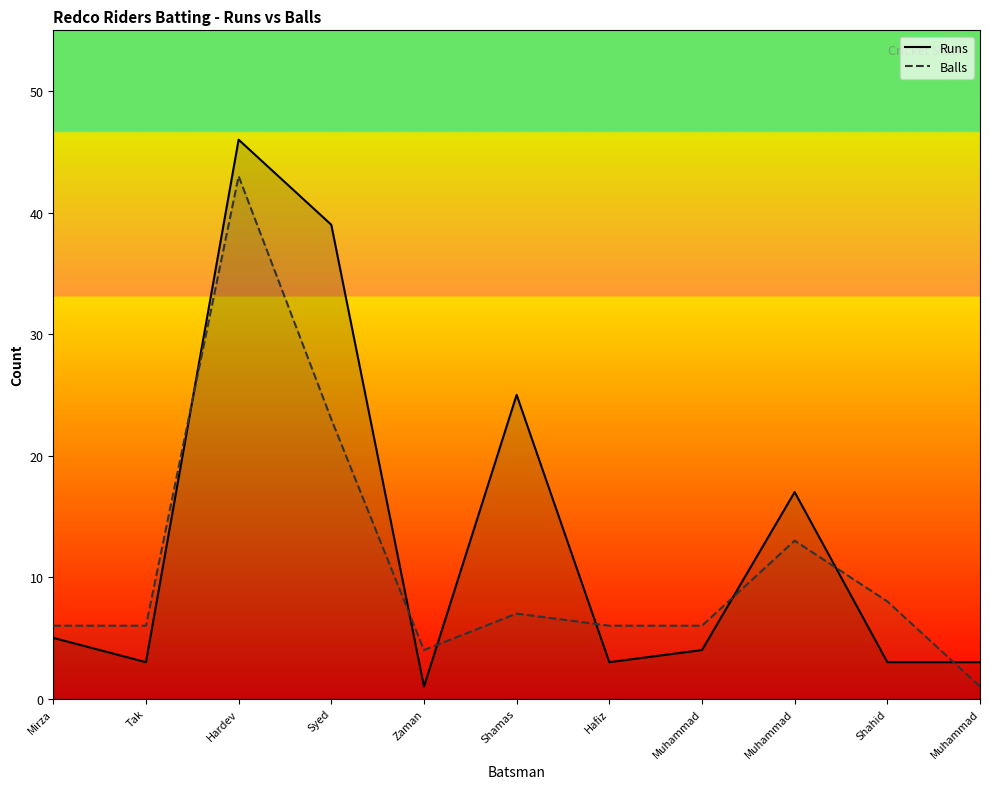

How many lines are shown in the chart?

2